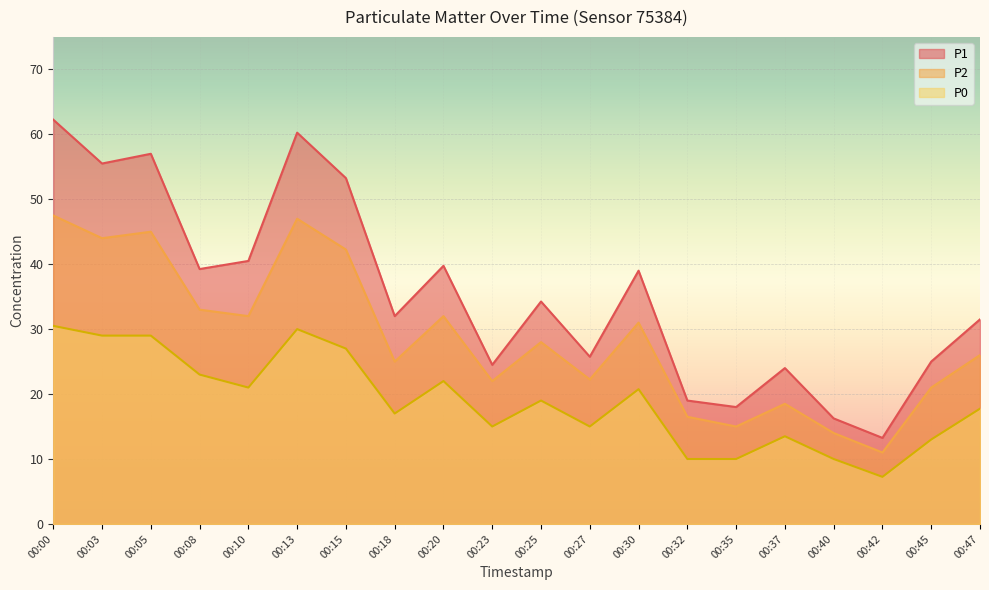

The P1 series shows 20.3 at 00:42. True or false?

False